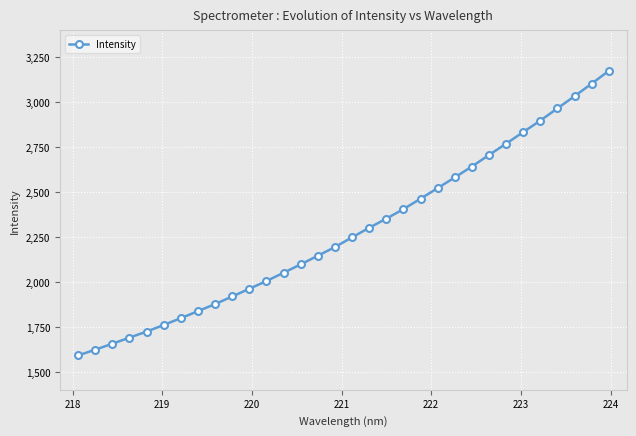

True or false: there are more than 1 points higher than both neighbors.

False